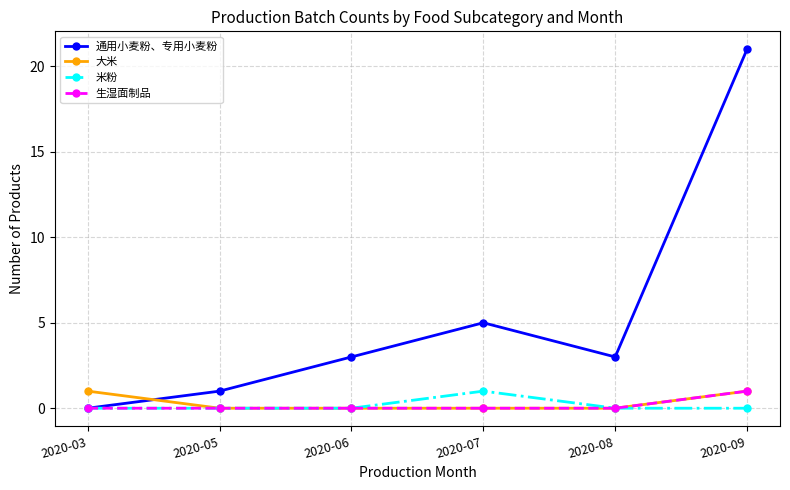

How many times do 大米 and 通用小麦粉、专用小麦粉 cross each other?

1